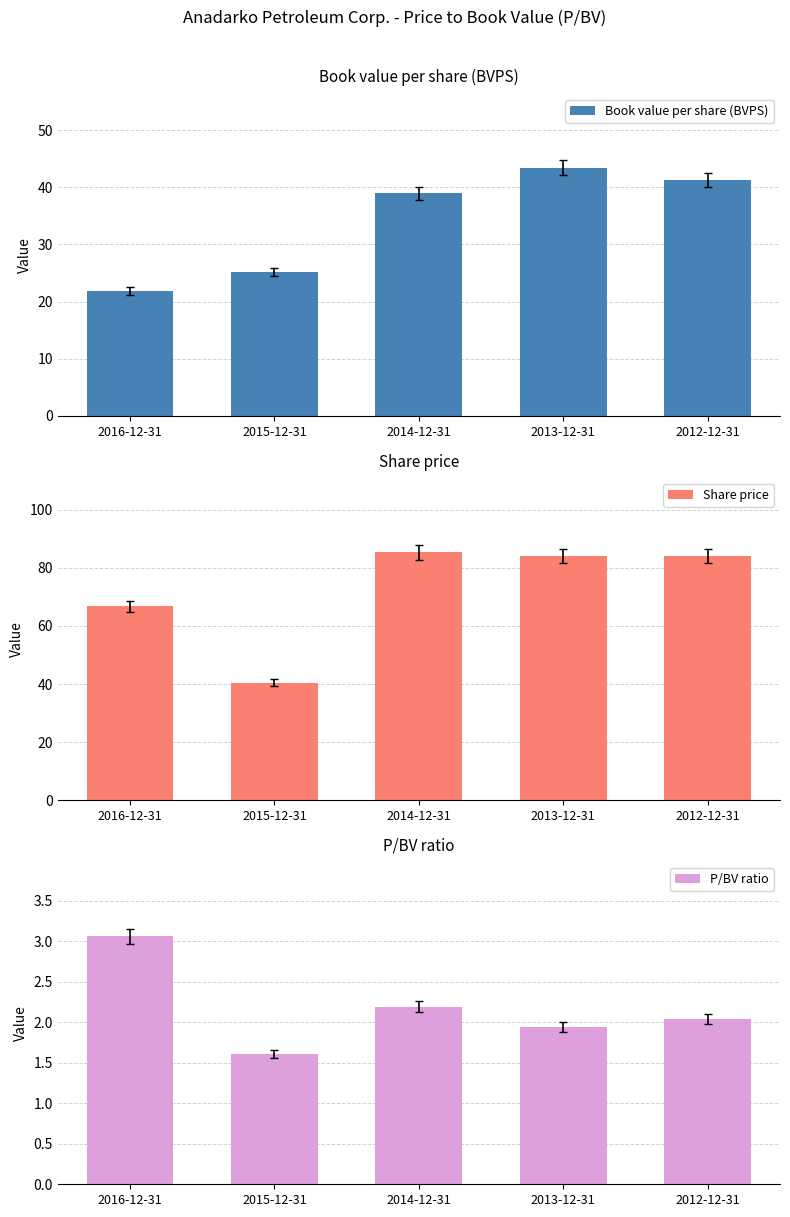

What is the label of the 3rd bar from the left?

2014-12-31